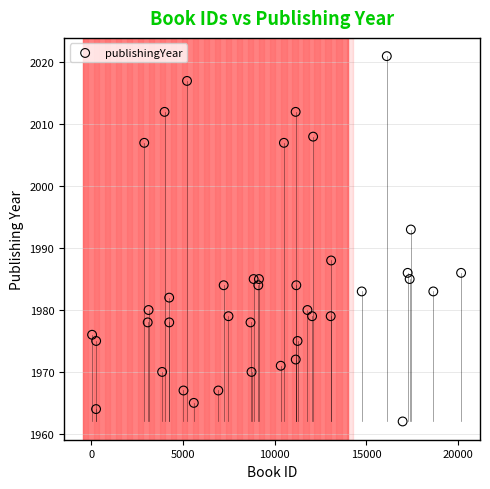

What is the range of X values (max minus min)?

20120